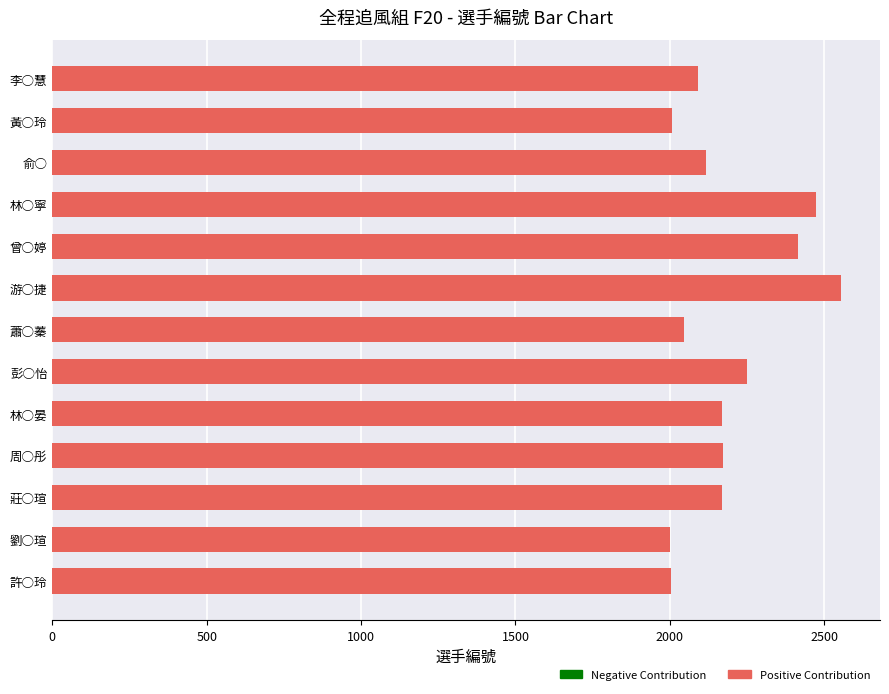

The chart shows a value of 2249 at 彭○怡. True or false?

True